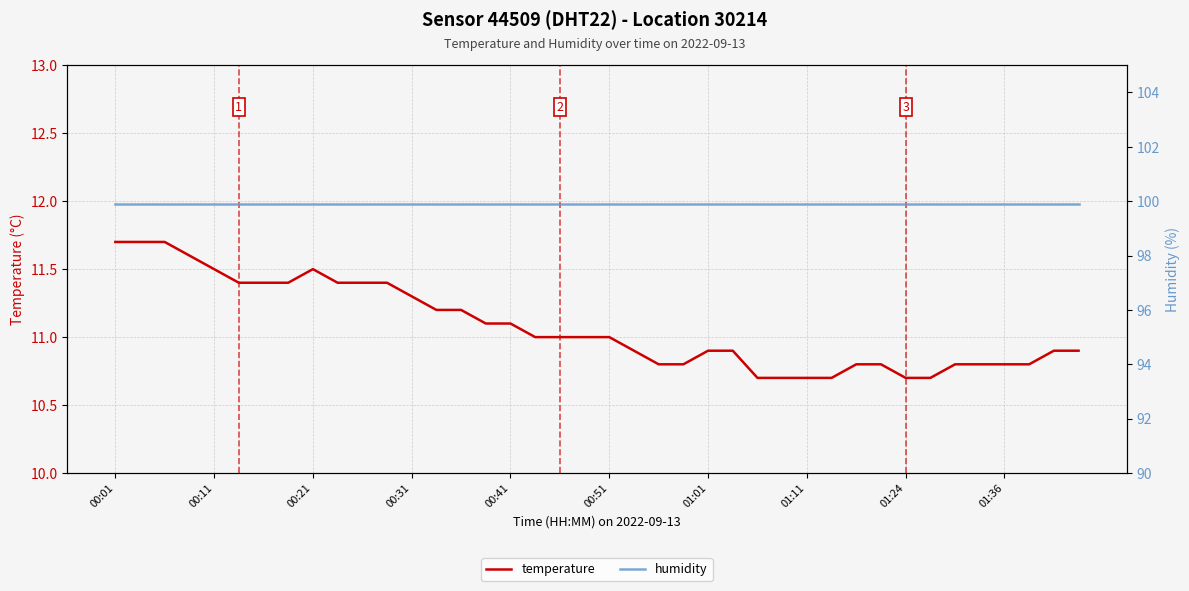

True or false: temperature has a value of 3.7 at 38.

False